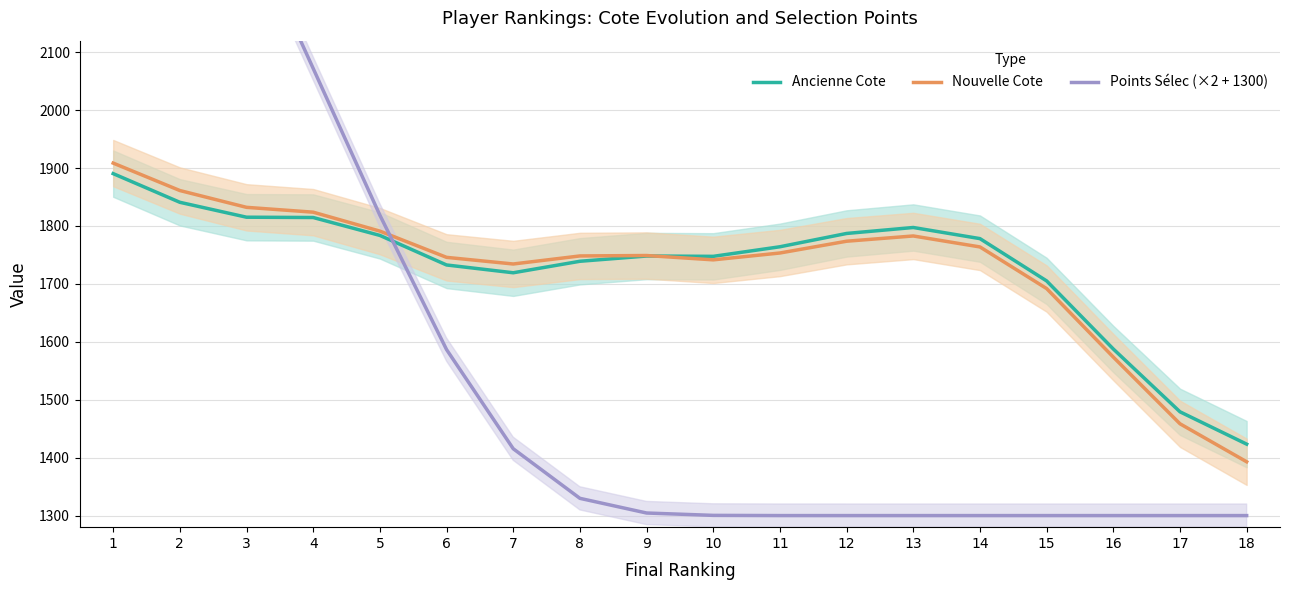

Where do Points Sélec (×2 + 1300) and Ancienne Cote first cross each other?

5 and 6